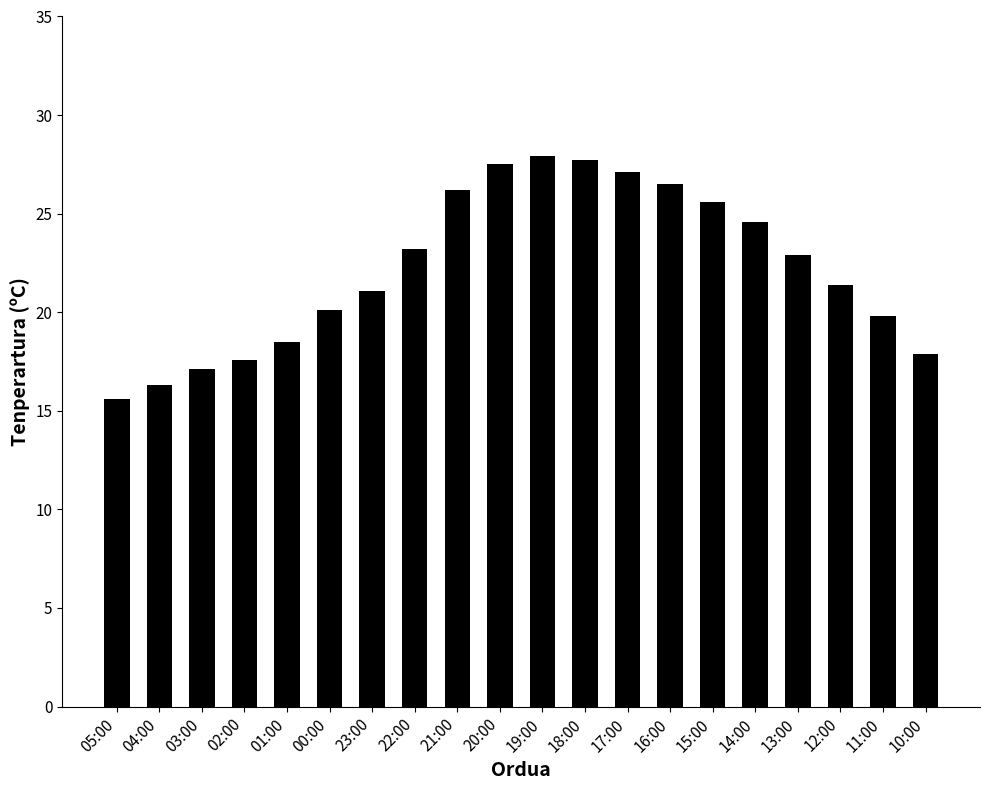

How many series are shown in this chart?

1